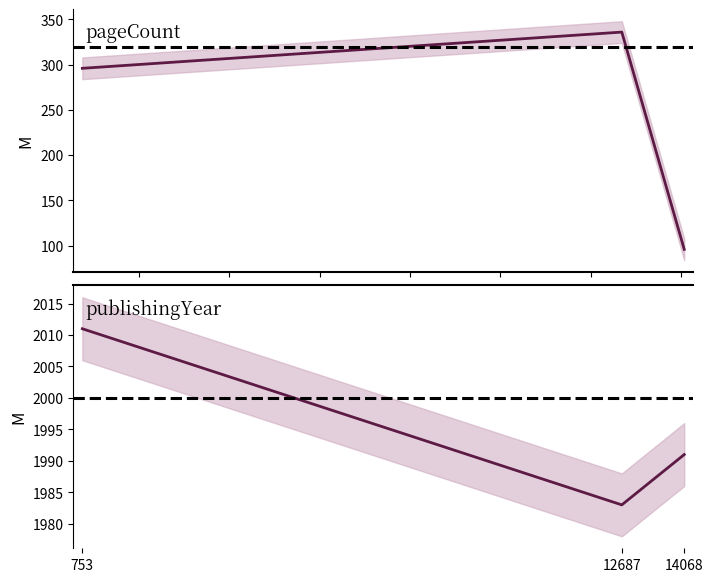

At which label does pageCount reach its peak?

12687